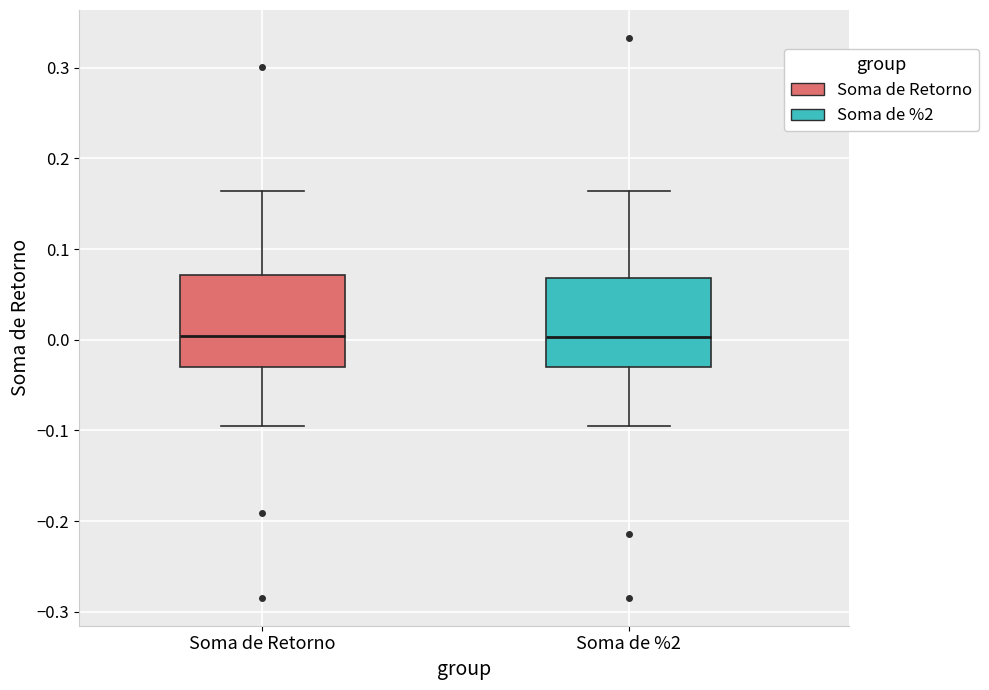

Reading left to right, read every box against the y-axis: the position of its median line, the range the box covers, and the ends of its whiskers. The values are not printed on the chart, so give them approximately, as read against the axis.

Soma de Retorno: median 0.00, box -0.03 to 0.07, whiskers -0.10 to 0.16
Soma de %2: median 0.00, box -0.03 to 0.07, whiskers -0.10 to 0.16